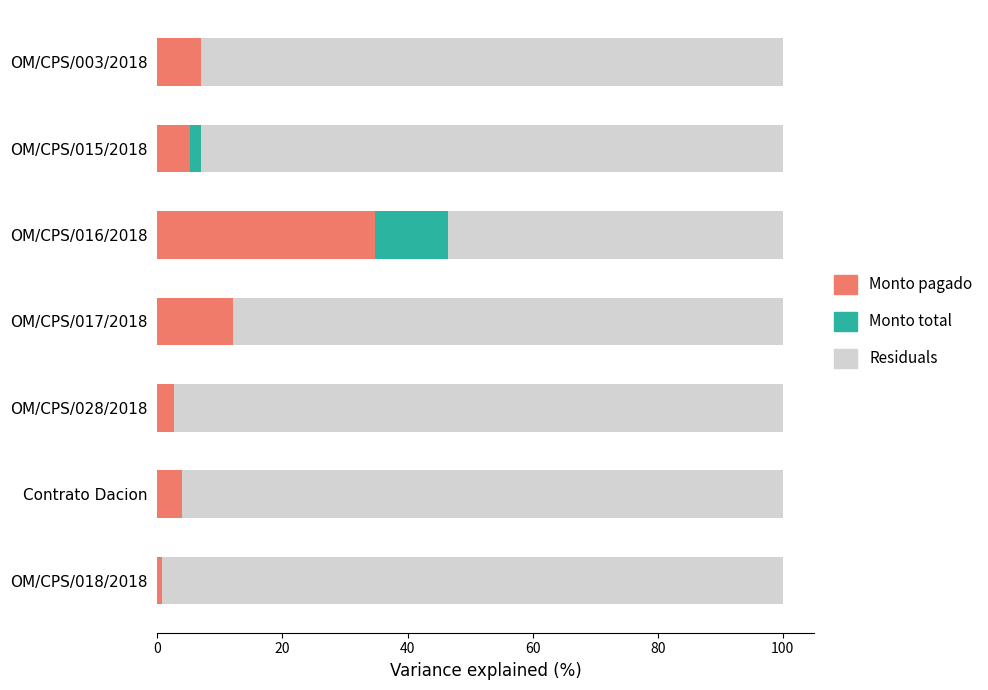

What is the total value across all series at Contrato Dacion?

100.0